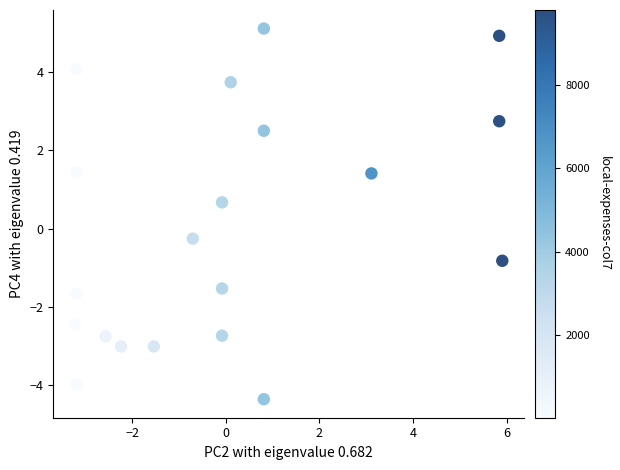

What Y value in the scatter plot is closest to 0?

-0.3